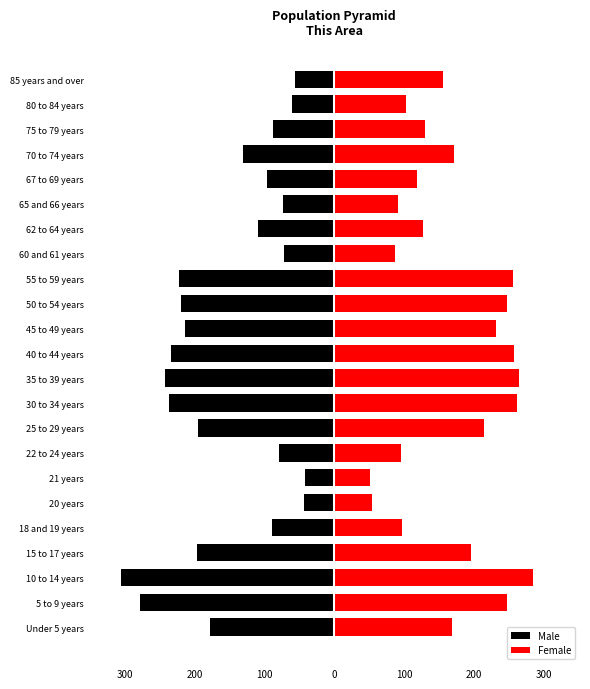

What is the lowest value of the Female series?

51